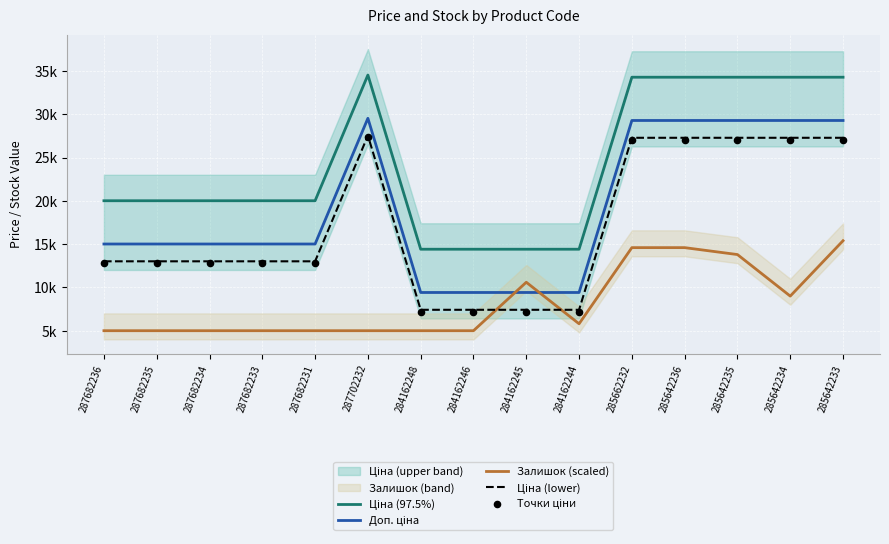

What is the total value across all series at 284162244?

44267.5